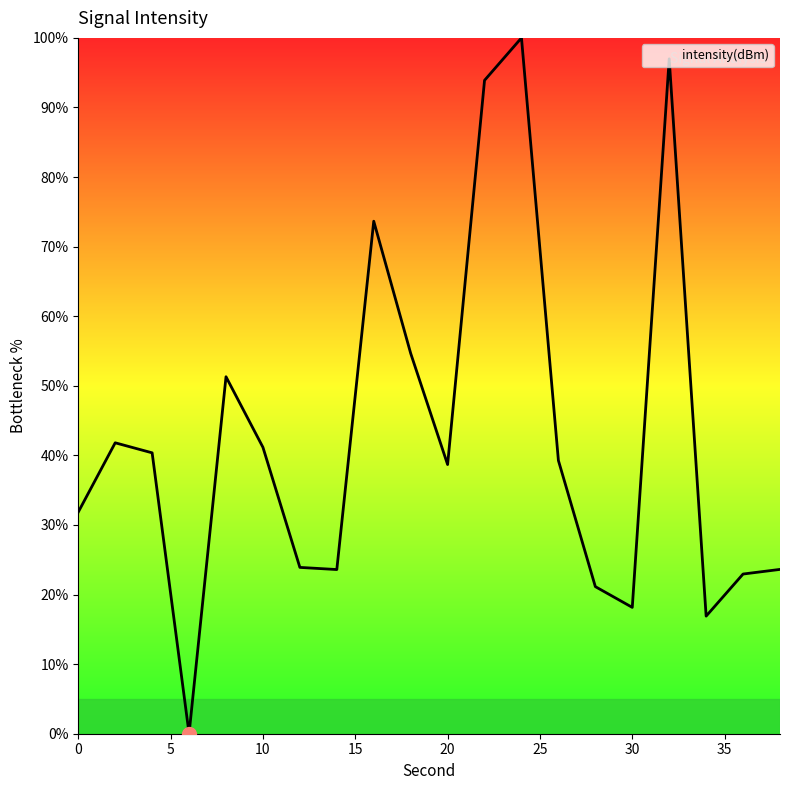

What is the maximum value shown in the chart?

100.0